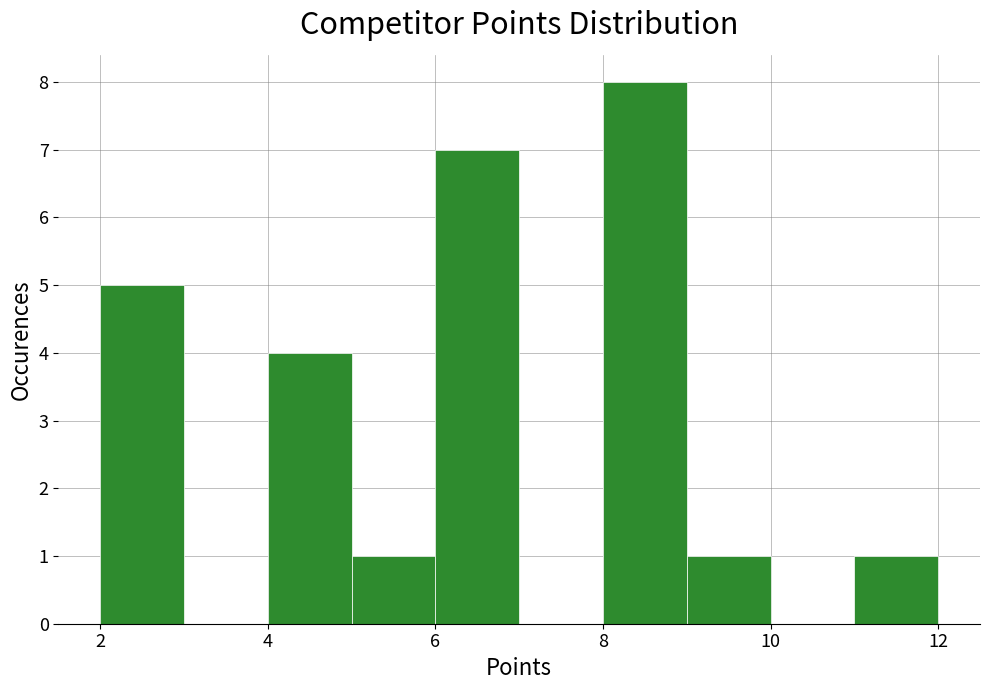

Reading left to right, list every bar in this chart as the range it spans on the x-axis followed by its height. The values are not printed on the chart, so give them approximately, as read against the axis.

2 to 3: 5
3 to 4: 0
4 to 5: 4
5 to 6: 1
6 to 7: 7
7 to 8: 0
8 to 9: 8
9 to 10: 1
10 to 11: 0
11 to 12: 1